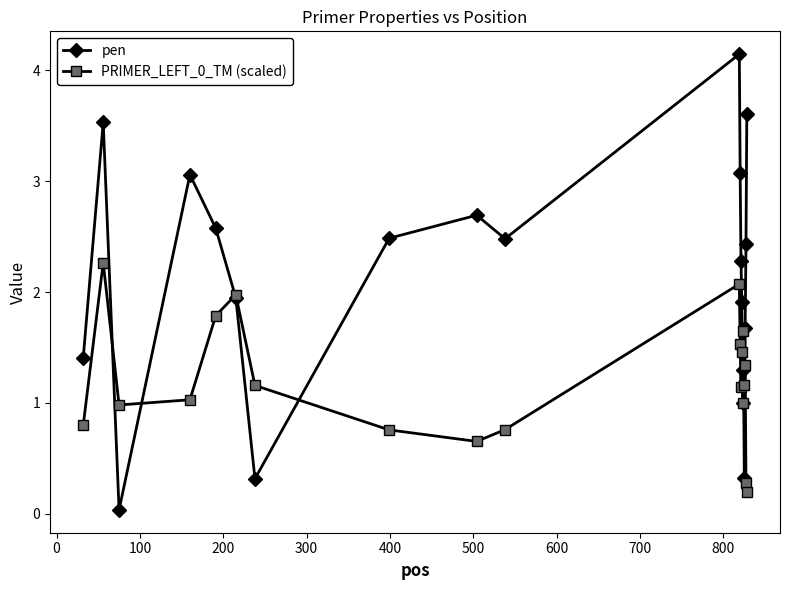

Does the chart display data point markers on the line(s)?

Yes